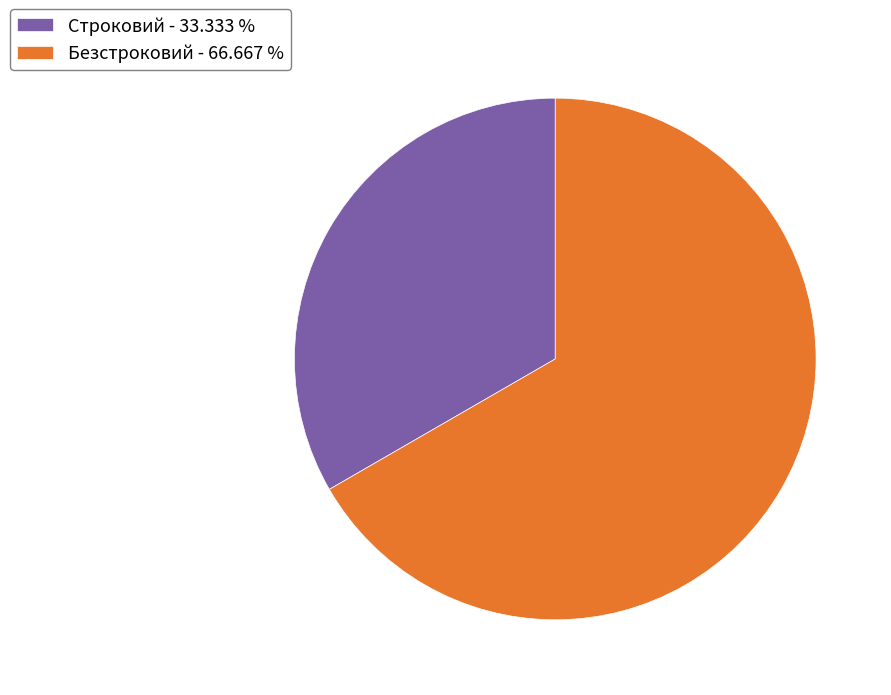

The Строковий slice represents 20% of the pie. True or false?

False